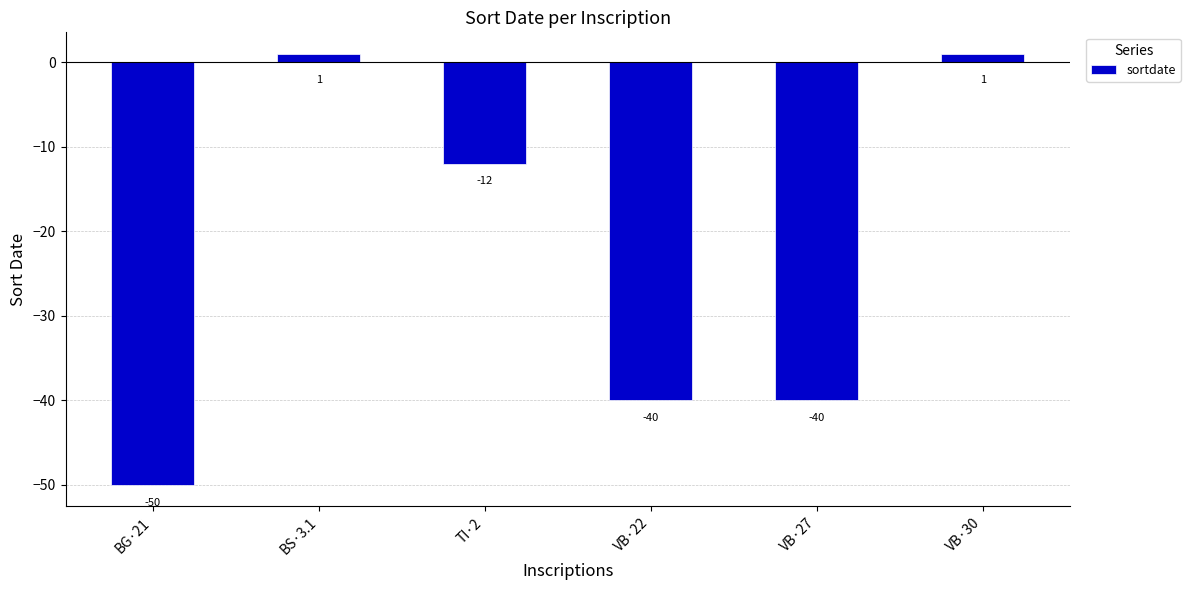

How many negative values are there?

4